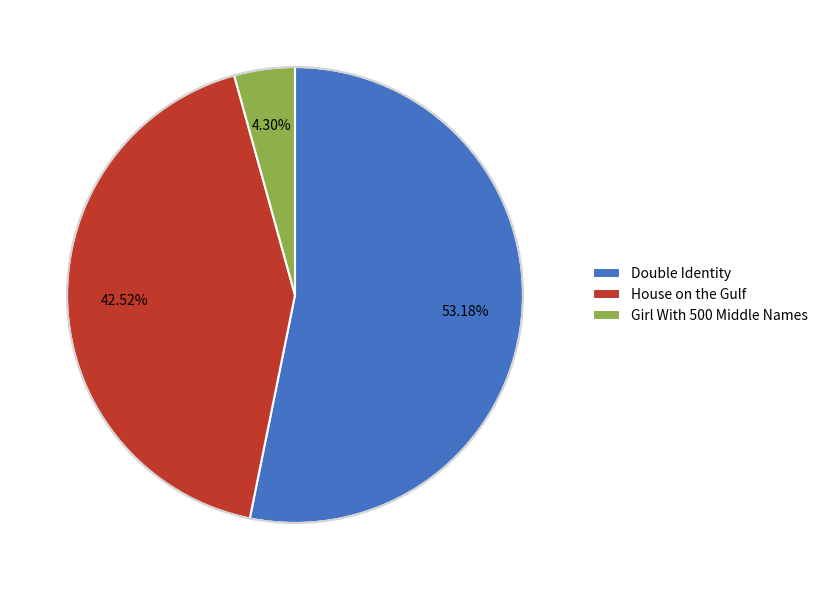

Combined, what portion of the pie is Double Identity and Girl With 500 Middle Names?

57.5%